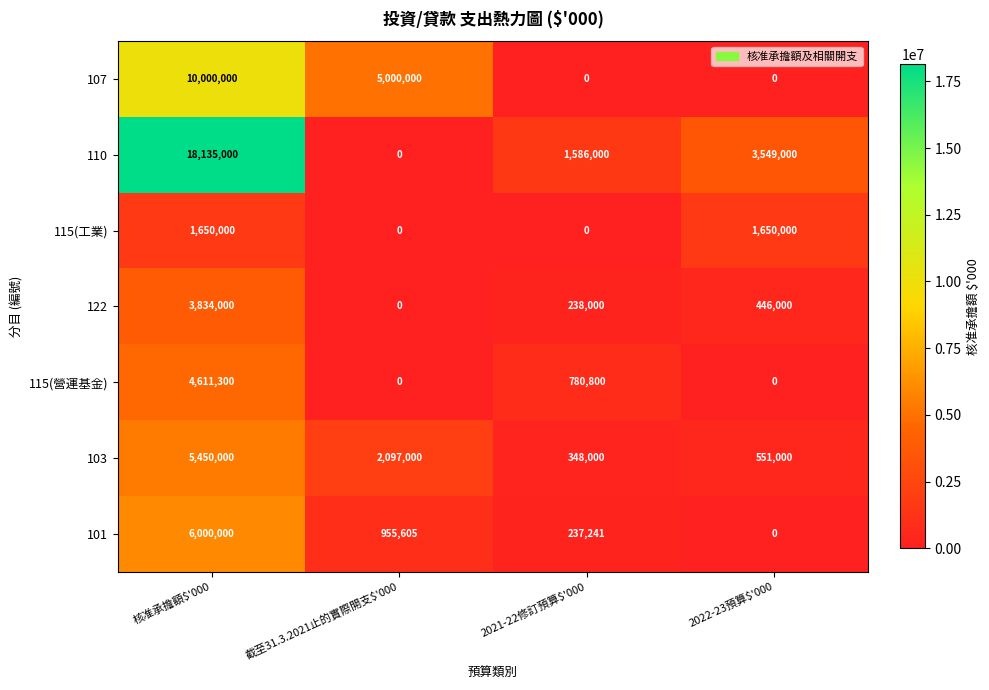

True or false: 101 has a value of 0 at 2022-23預算$'000.

True